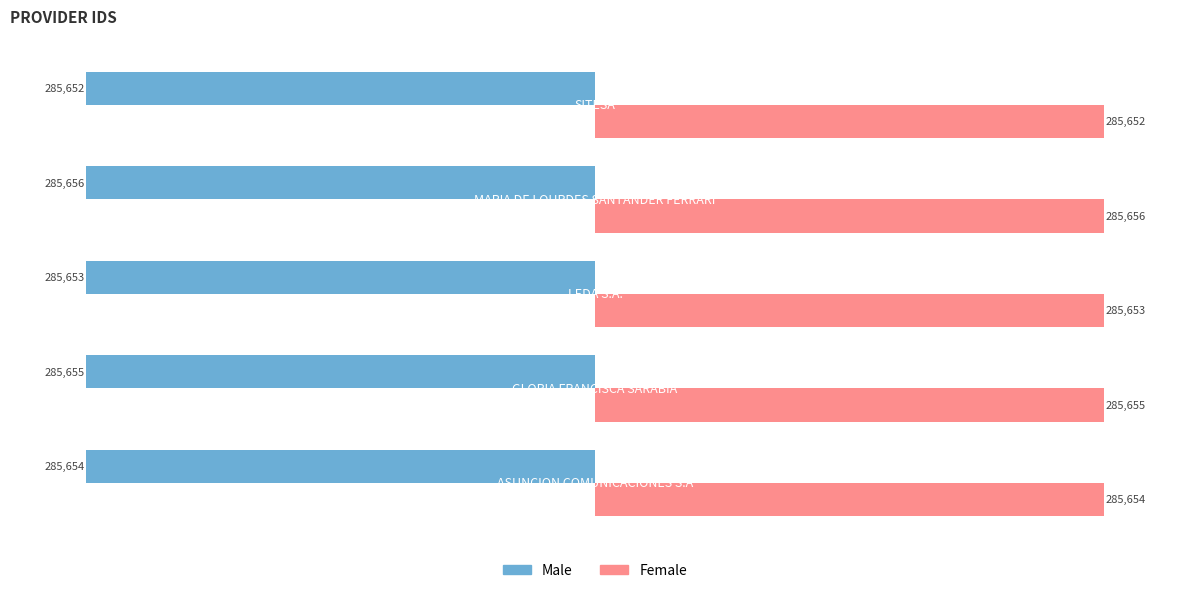

Count the number of categories in the chart.

5